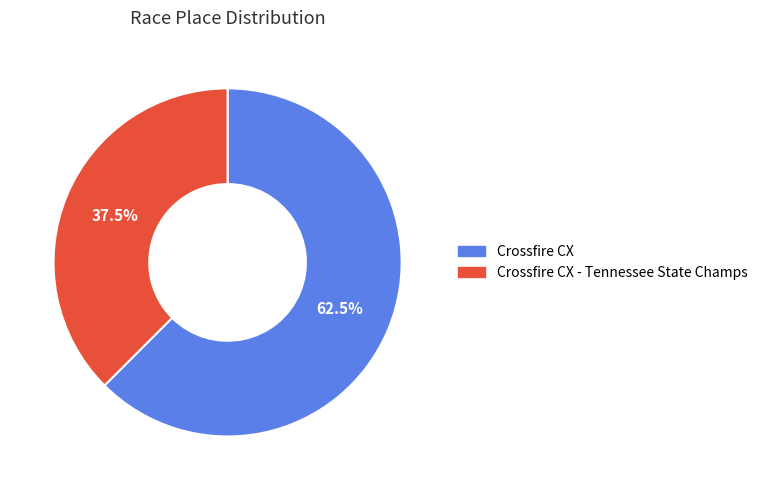

Combined, do Crossfire CX and Crossfire CX - Tennessee State Champs account for over 50%?

Yes